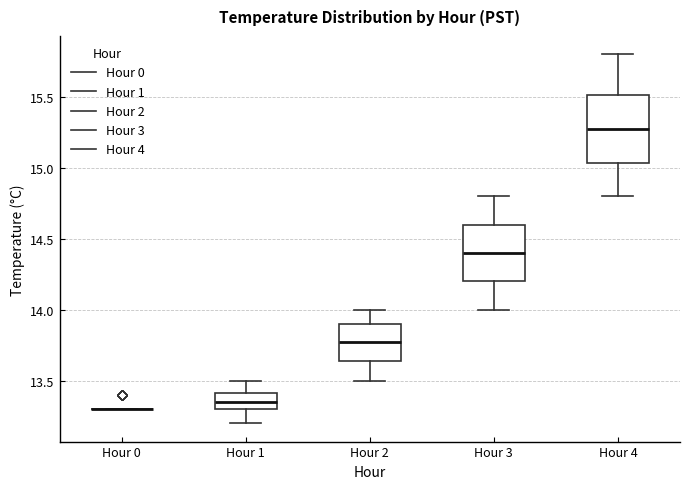

Reading left to right, transcribe this box plot: for each box, give where its median line is, the range the box spans, and where its two whiskers end, as read against the y-axis. The values are not printed on the chart, so give them approximately, as read against the axis.

Hour 0: box collapsed to a line at 13.30, whiskers 13.30 to 13.30
Hour 1: median 13.35, box 13.30 to 13.40, whiskers 13.20 to 13.50
Hour 2: median 13.80, box 13.65 to 13.90, whiskers 13.50 to 14.00
Hour 3: median 14.40, box 14.20 to 14.60, whiskers 14.00 to 14.80
Hour 4: median 15.30, box 15.05 to 15.50, whiskers 14.80 to 15.80